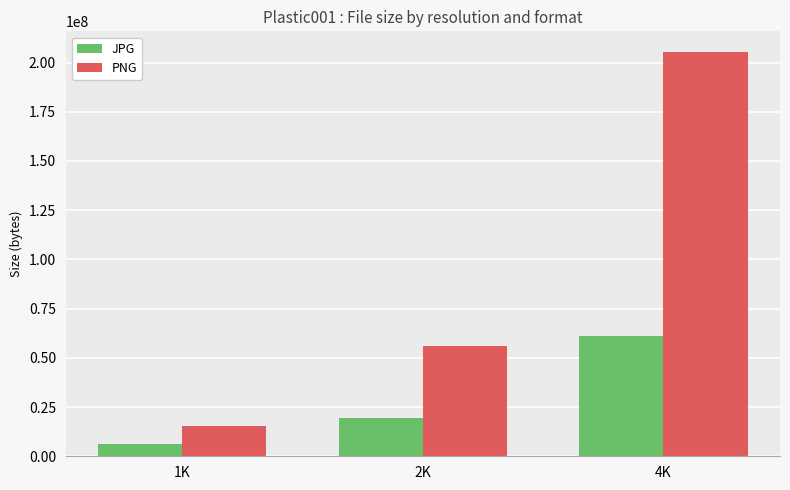

Is it true that PNG equals 86854452 at 2K?

False